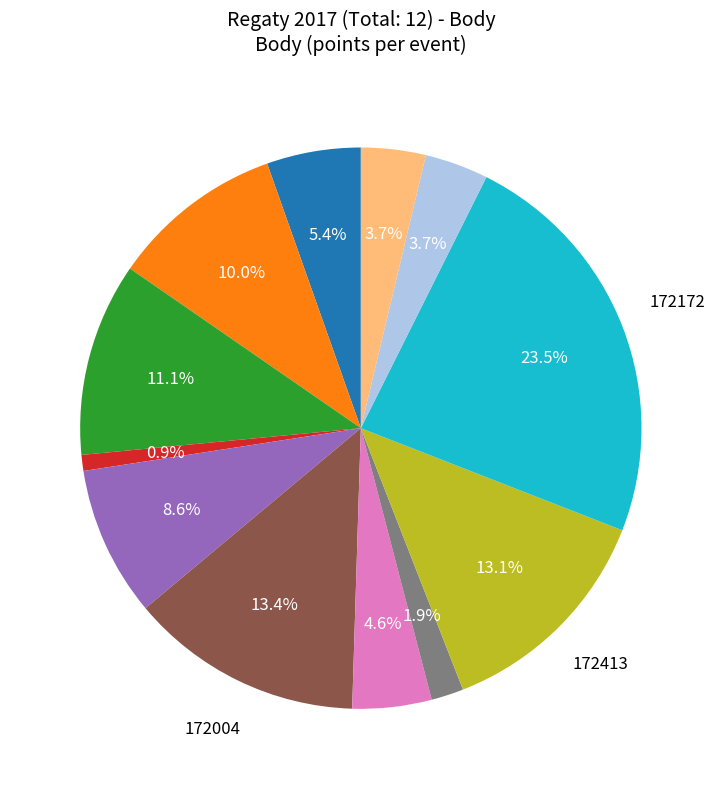

Is there a majority slice in this chart?

No